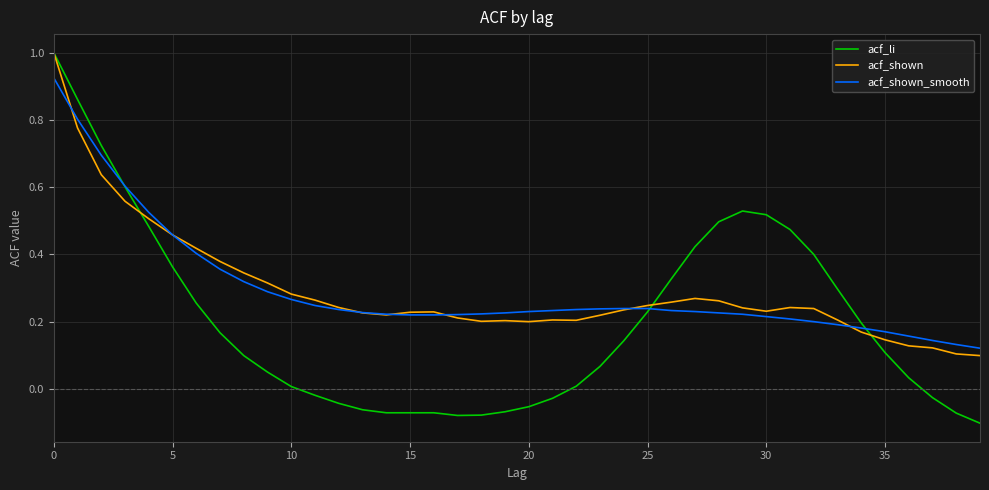

What is the greatest value displayed?

1.0